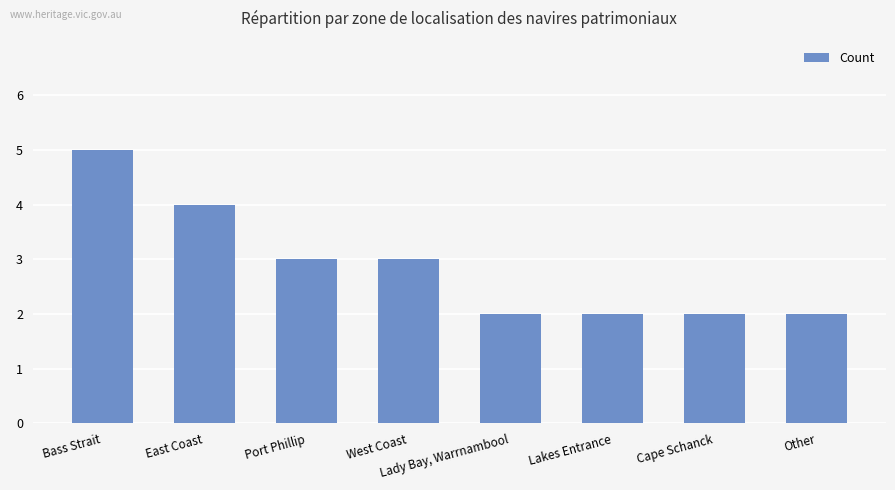

What is the ratio of the value at Other to the value at Cape Schanck?

1.0